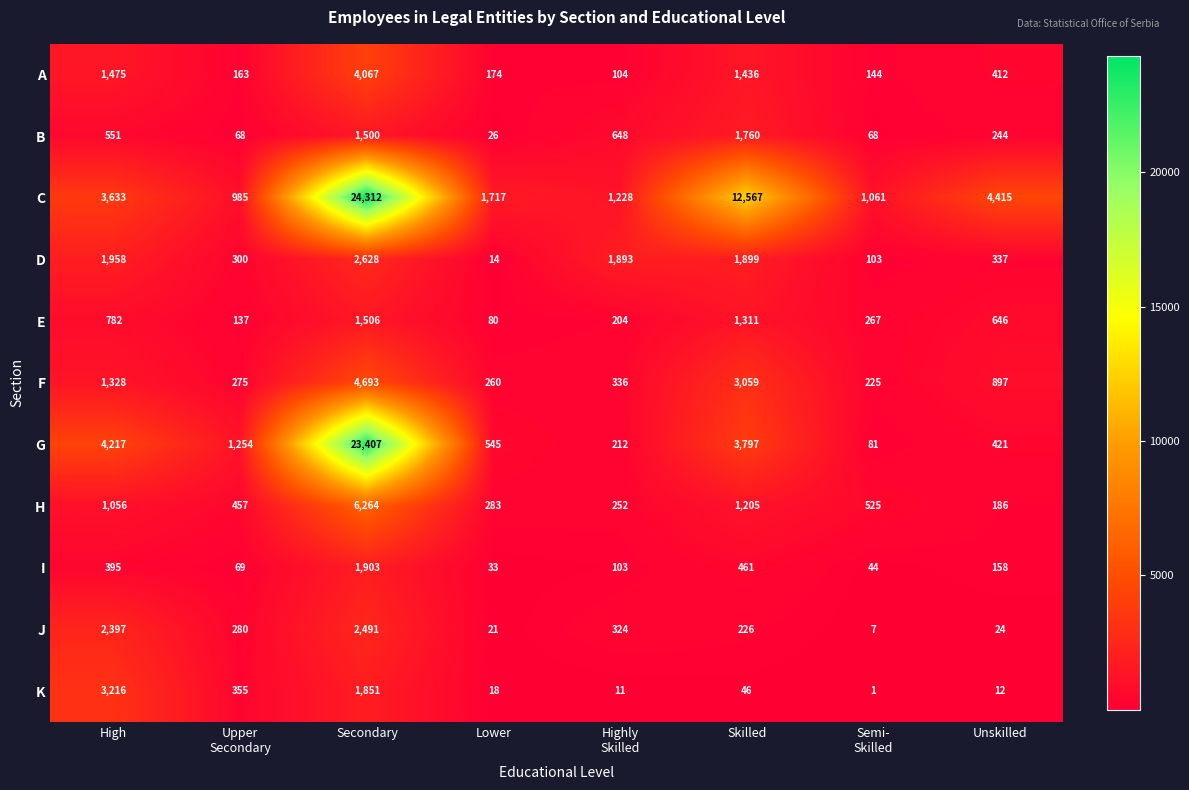

Which series has the widest spread of values?

C